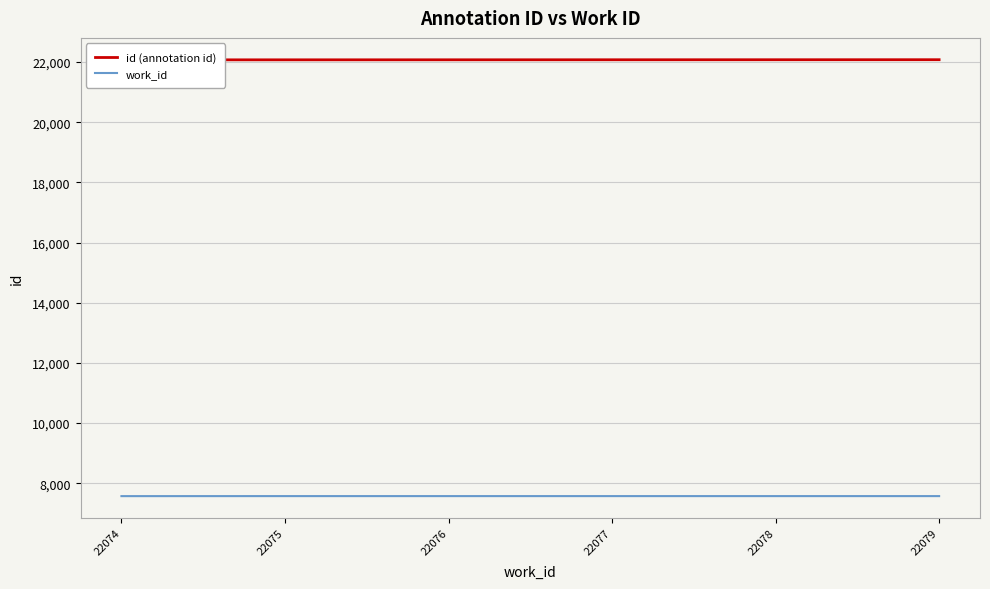

List the series in order of their overall mean, highest first.

id (annotation id), work_id